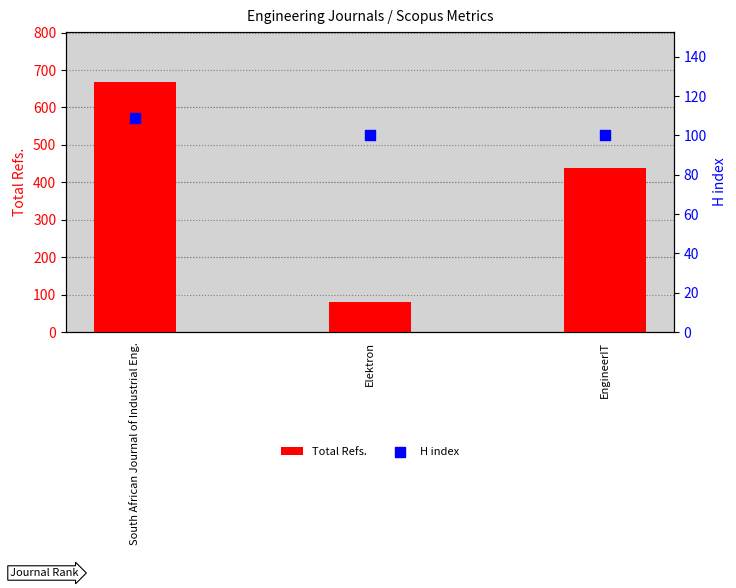

Which series contains the highest Y value?

Total Refs.